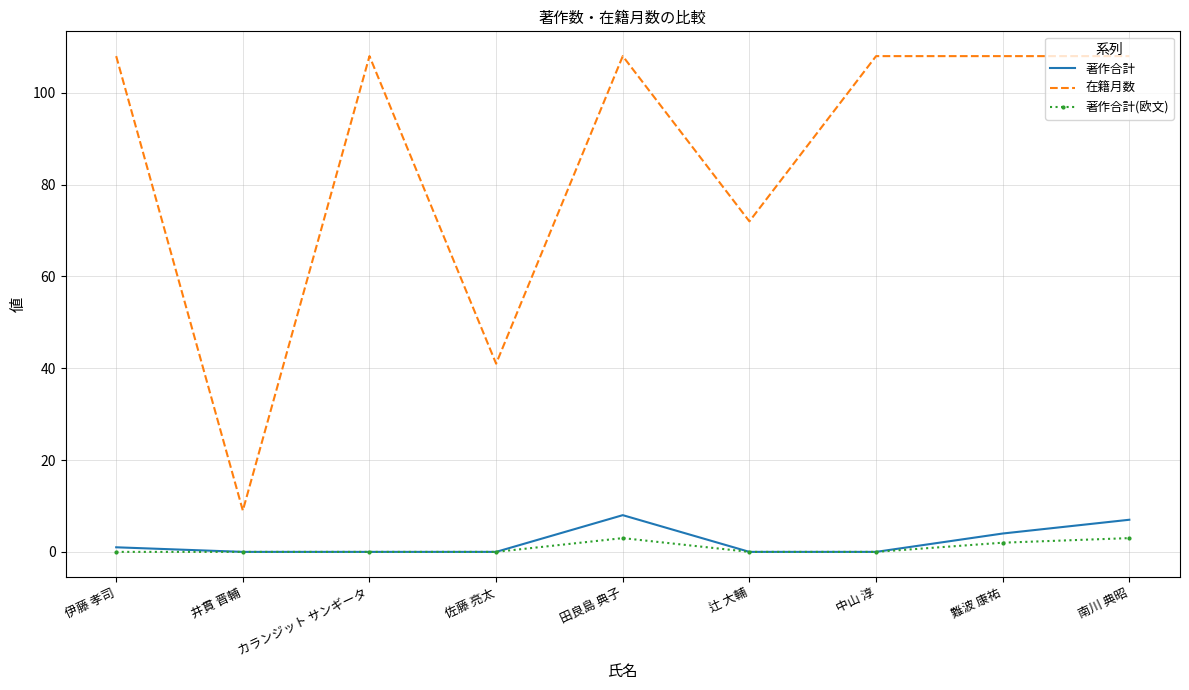

What is the difference between the maximum and second lowest values in the 著作合計 series?

8